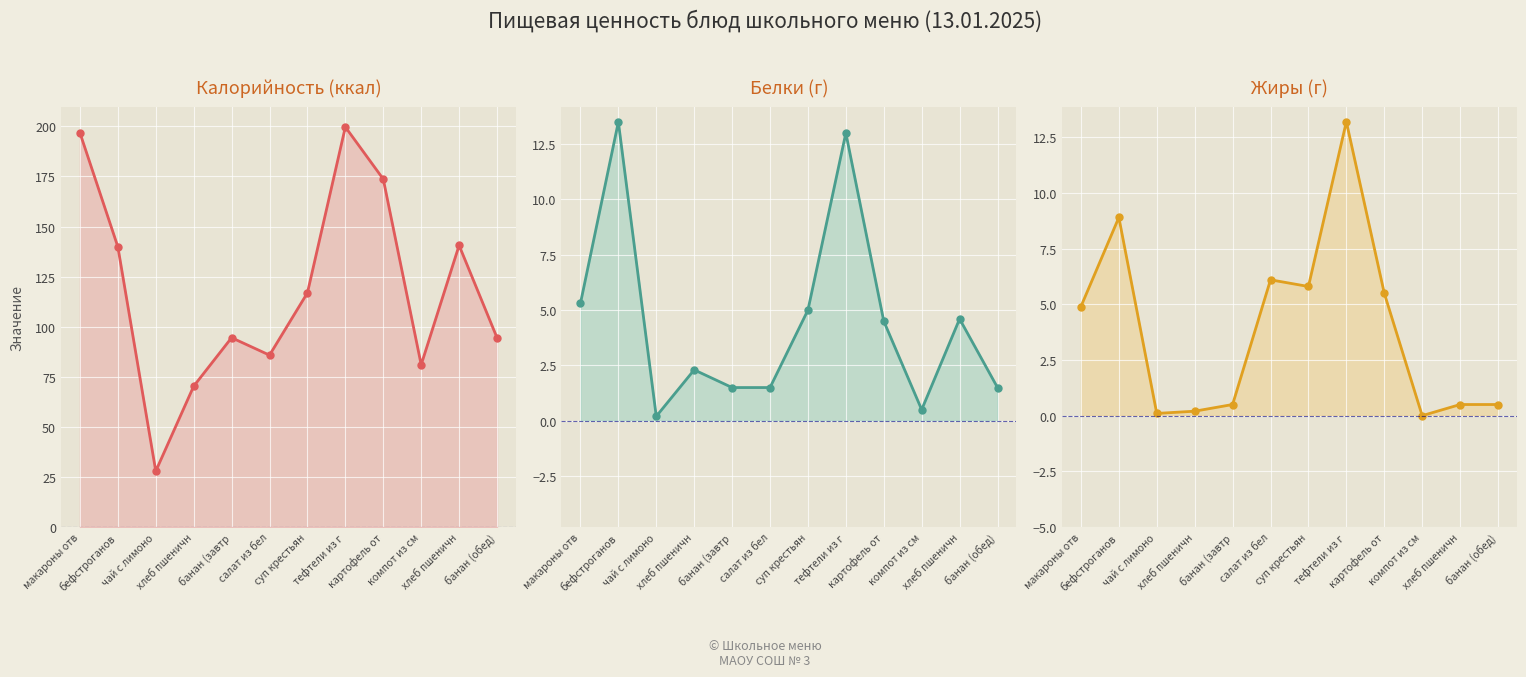

How many lines are shown in the chart?

3